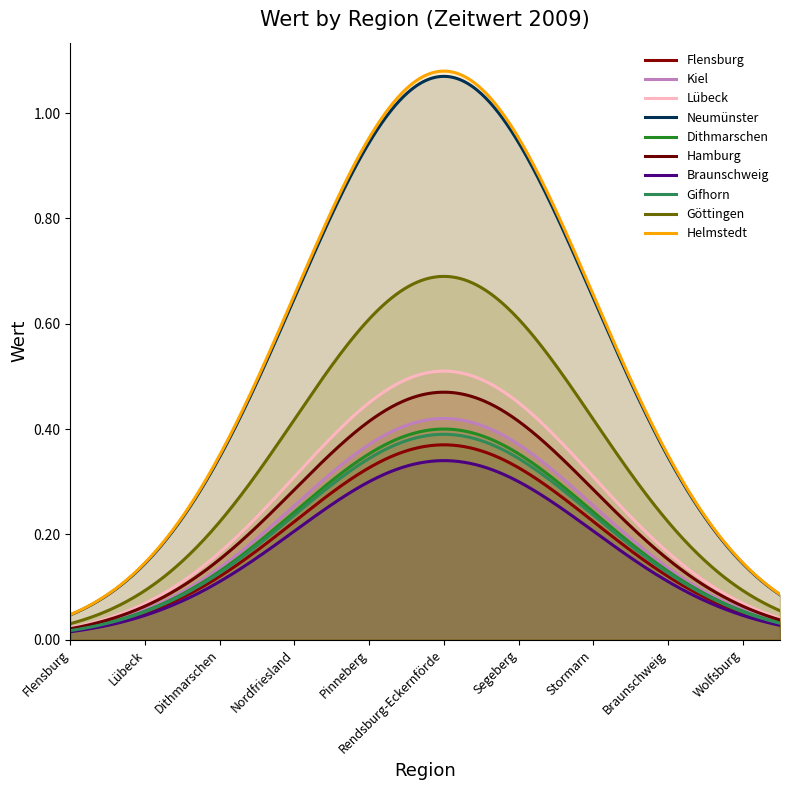

How many lines are shown in the chart?

10